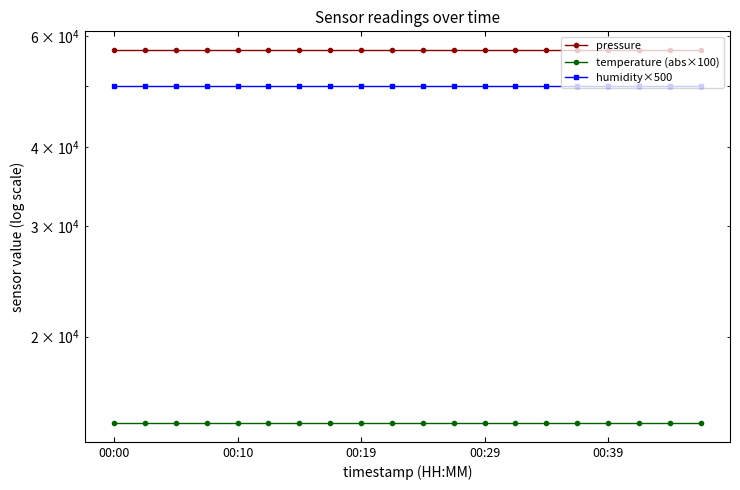

How many lines are shown in the chart?

3